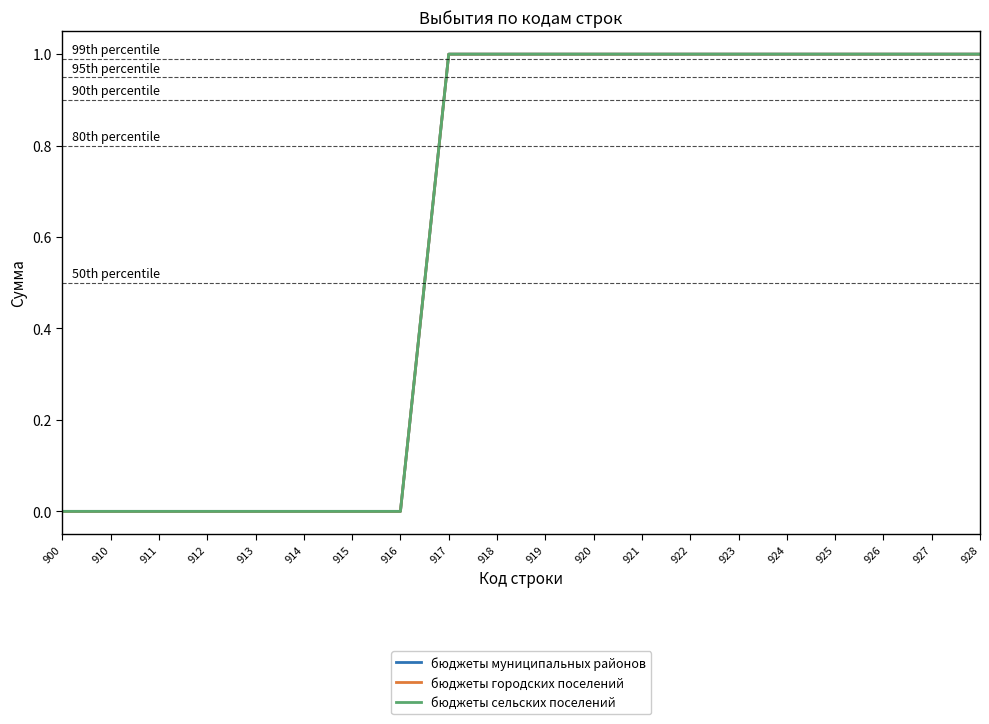

What is the value of the бюджеты сельских поселений point at the 13th from the left?

1